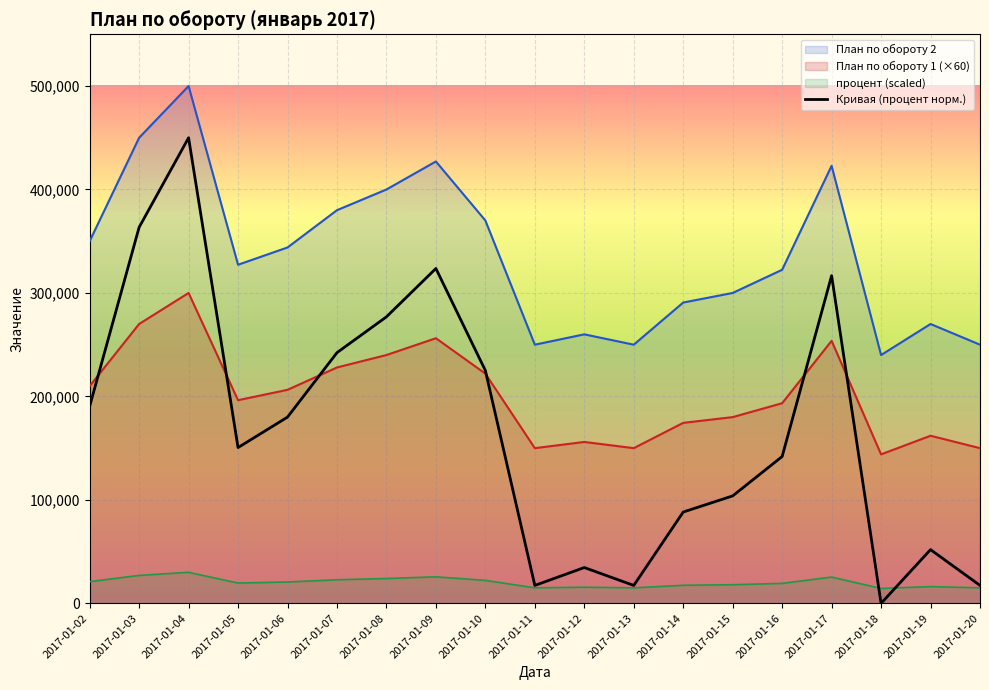

What is the total value across all series at 2017-01-08?

940923.1